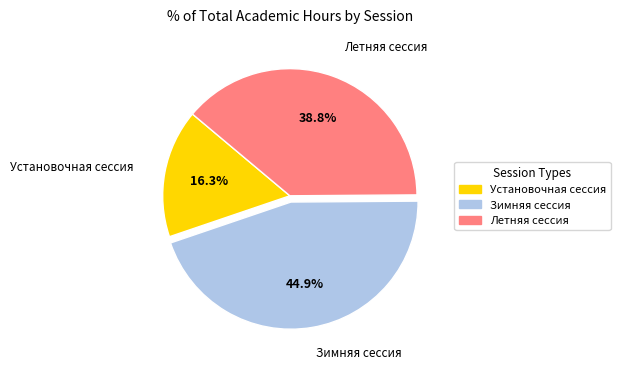

What percentage is the Зимняя сессия slice, to the nearest percent?

45%